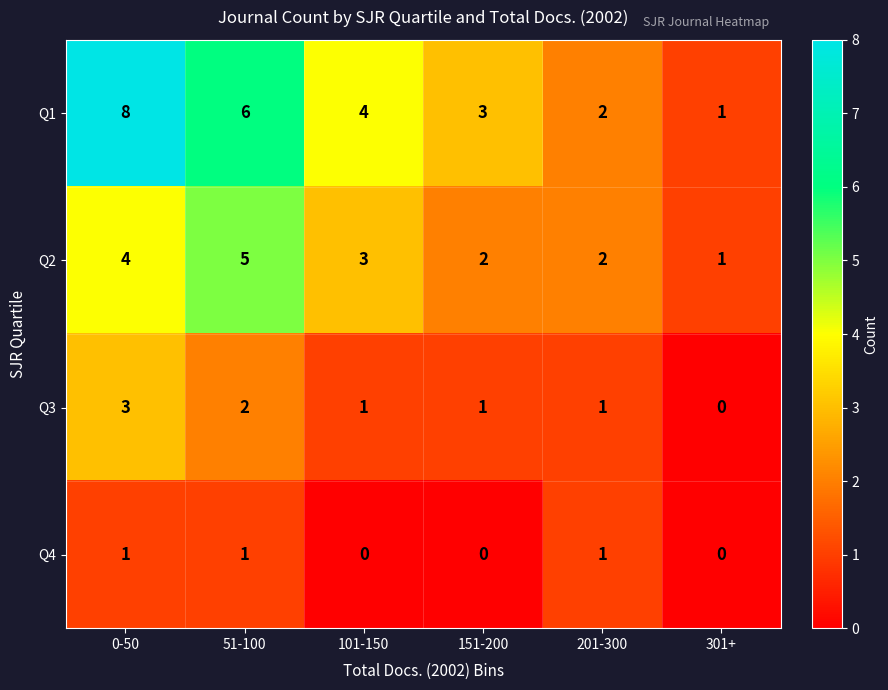

The Q4 series shows 1 at 201-300. True or false?

True